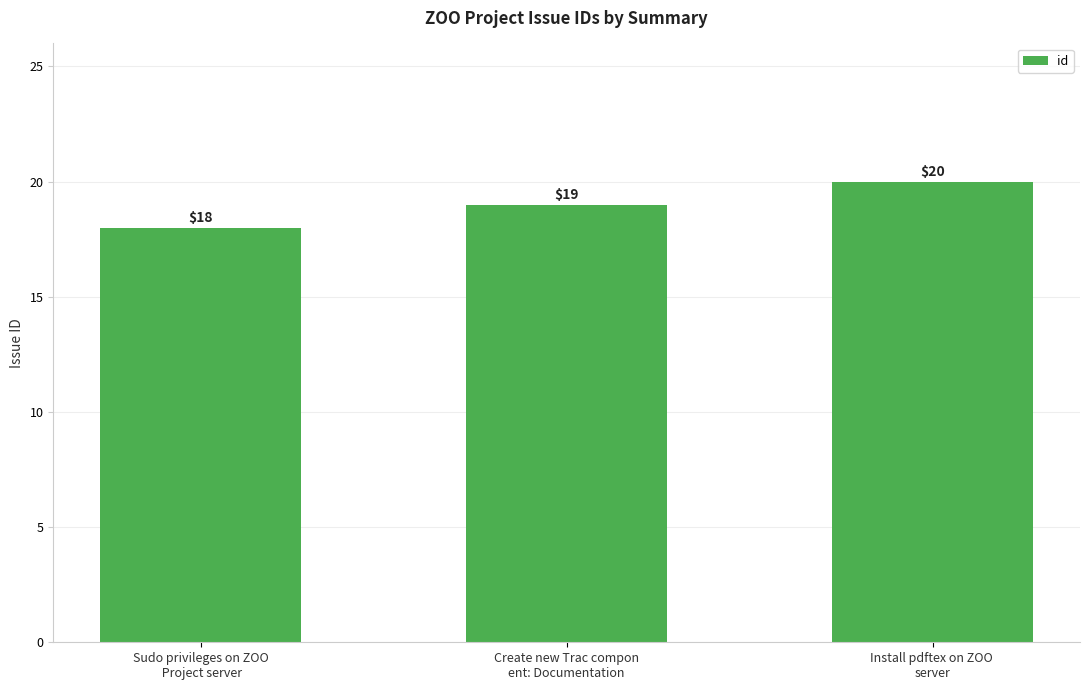

Reading left to right, list all the values displayed in this chart.

Sudo privileges on ZOO
 Project server=18	Create new Trac compon
ent: Documentation=19	Install pdftex on ZOO 
server=20